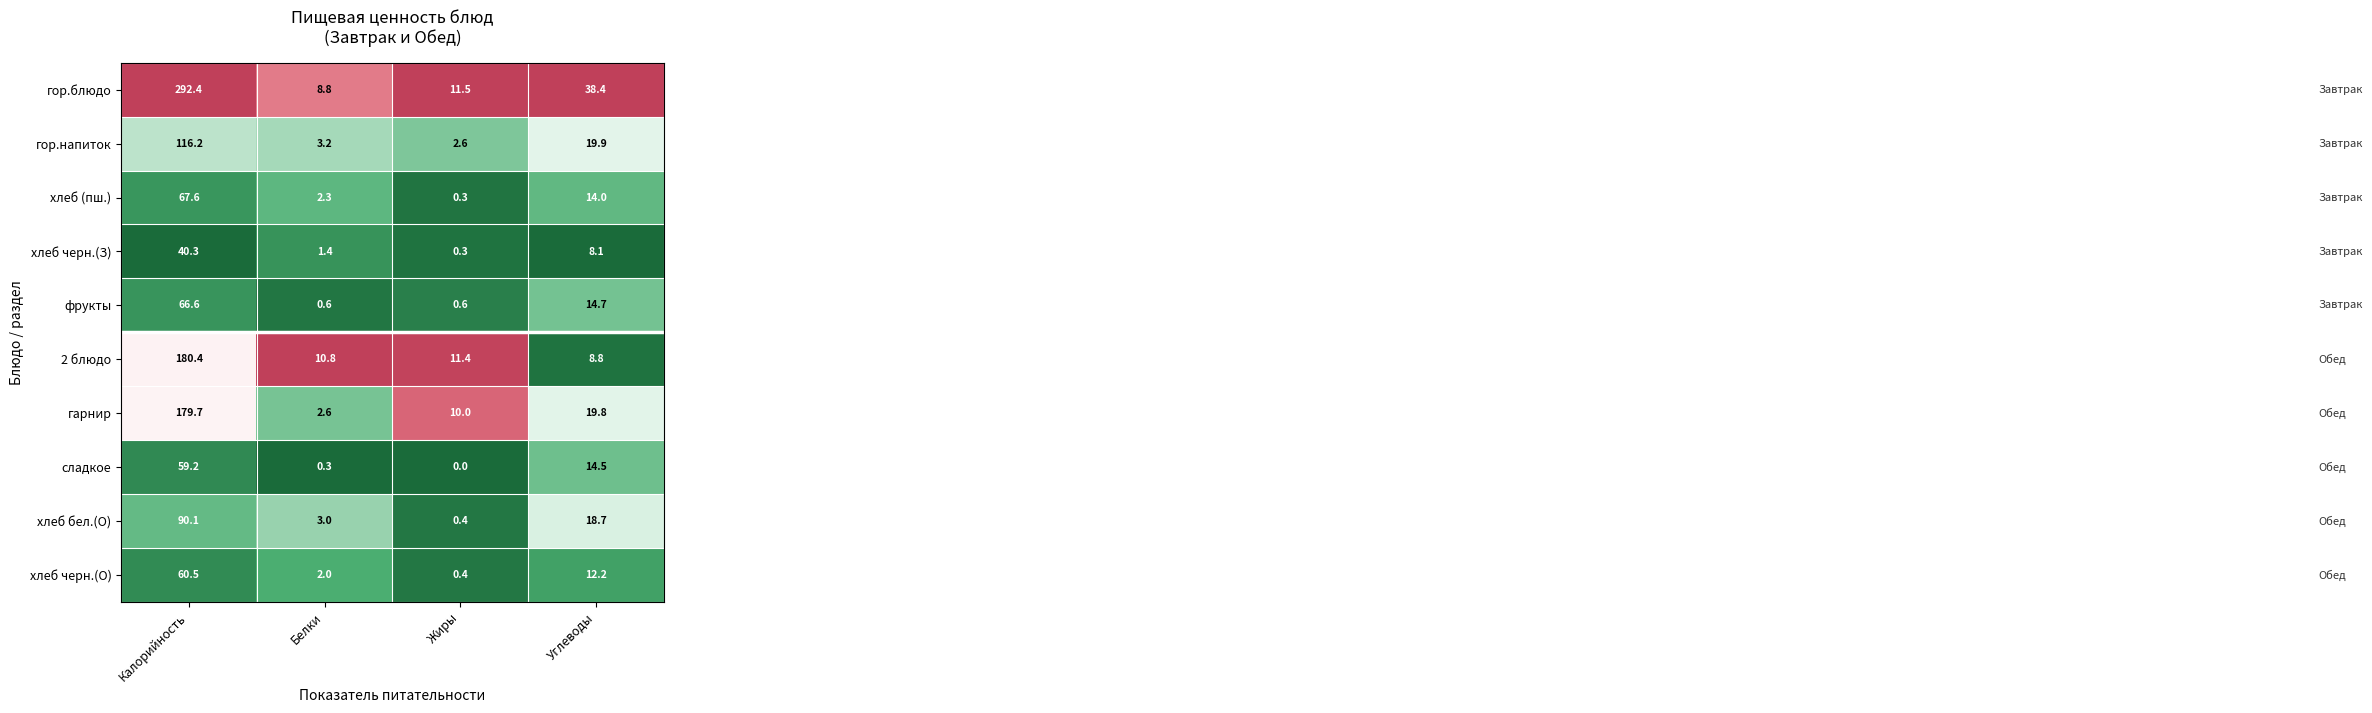

Between Калорийность and Жиры, which series saw the biggest shift?

гор.блюдо